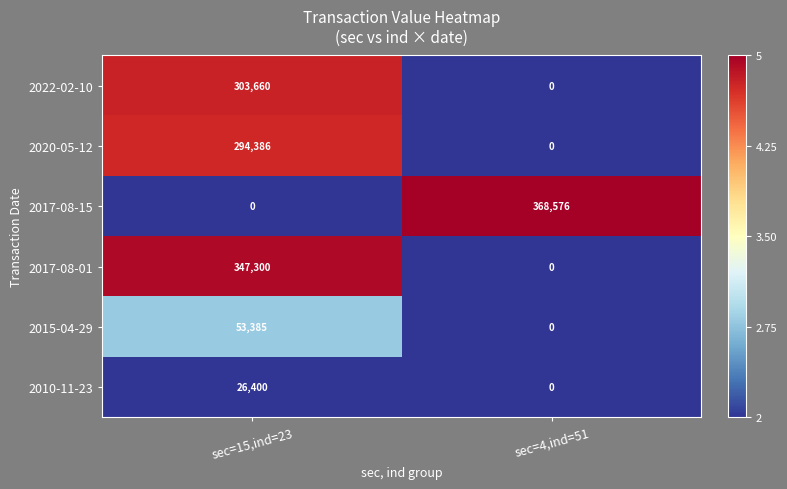

Which series has the widest spread of values?

2017-08-15